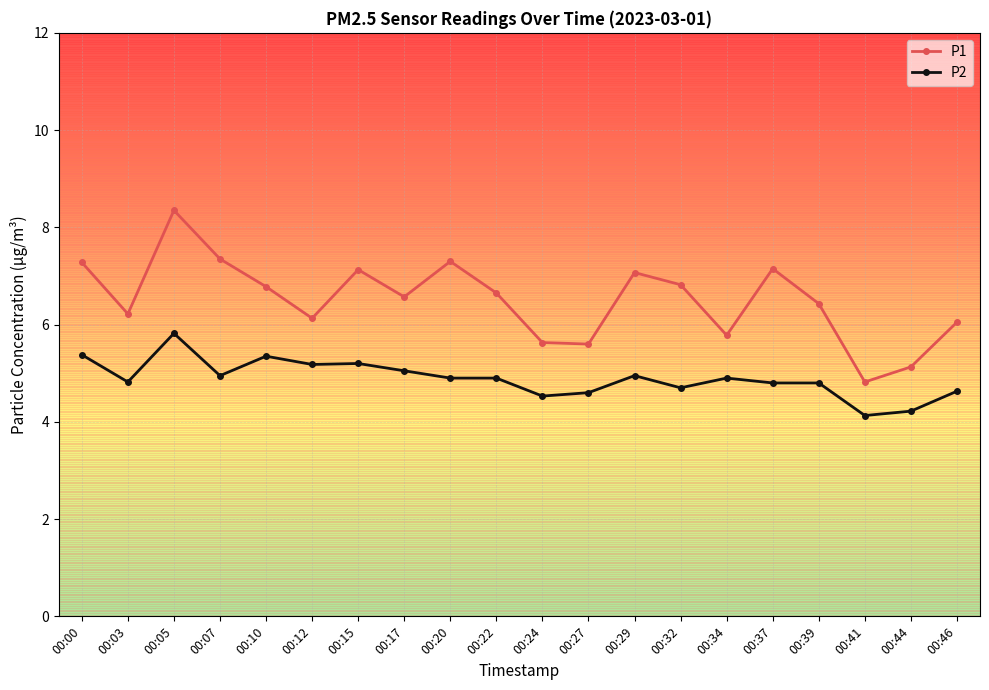

What is the difference between the second highest and second lowest values in the P2 series?

1.2